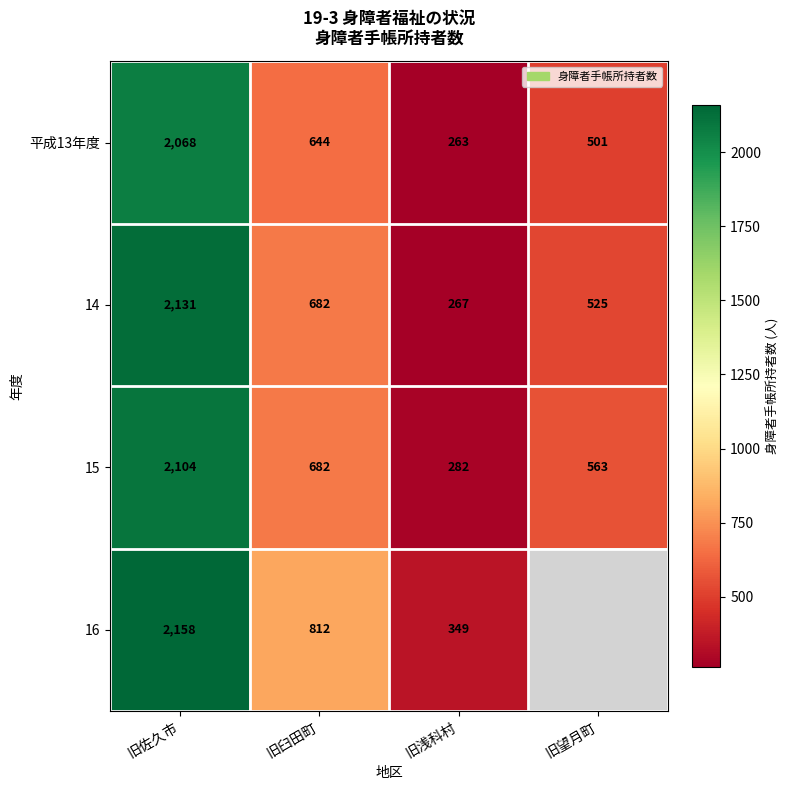

What is the difference between the second highest and second lowest values in the 平成13年度 series?

143